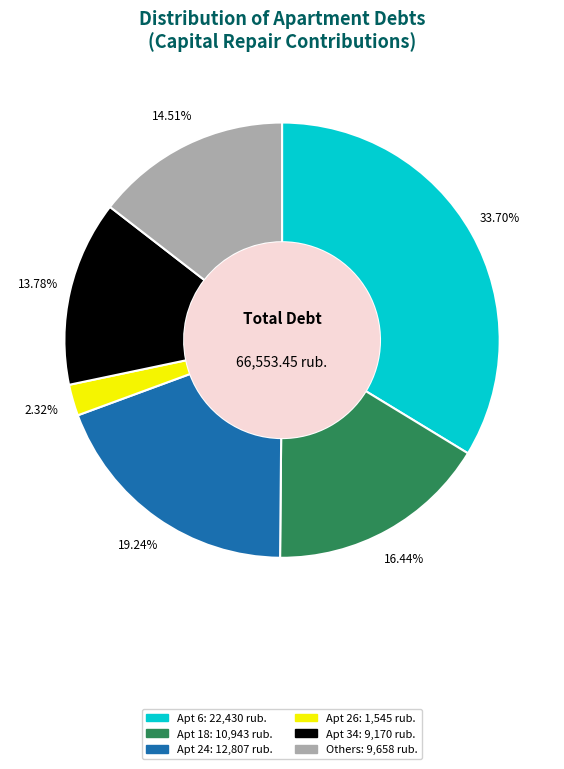

Is there any slice that represents more than half of the pie?

No